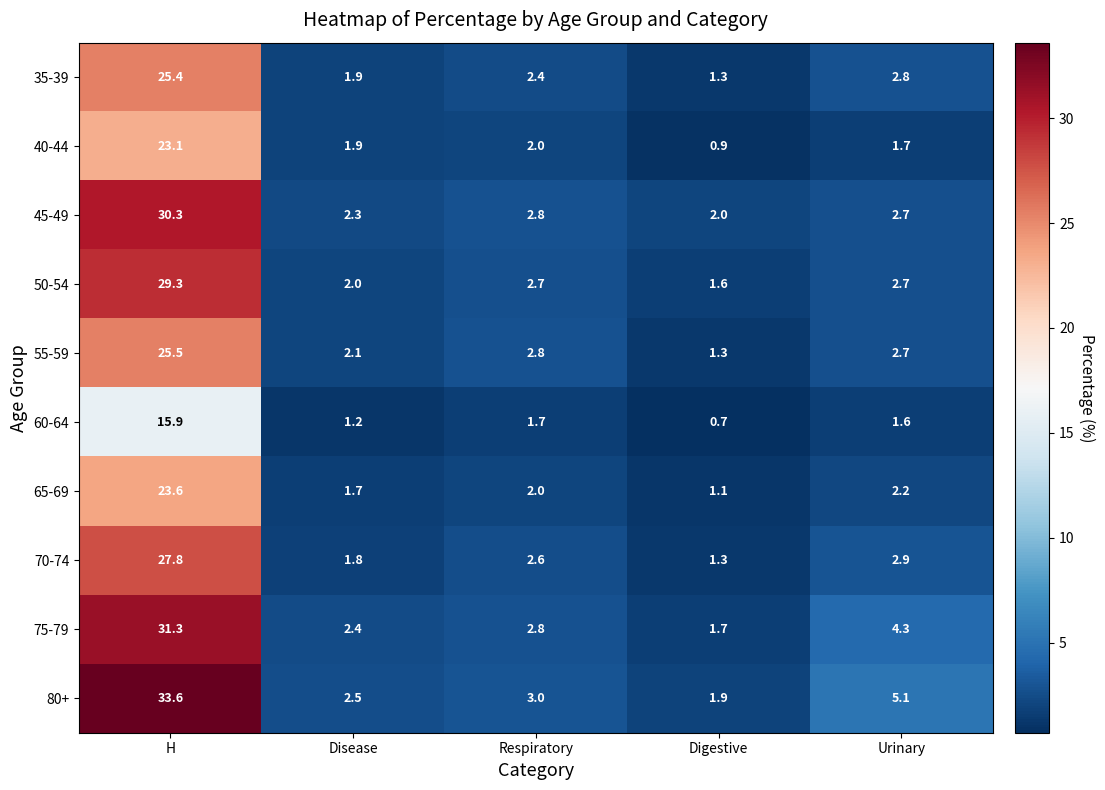

At how many categories does at least one series exceed 31?

1